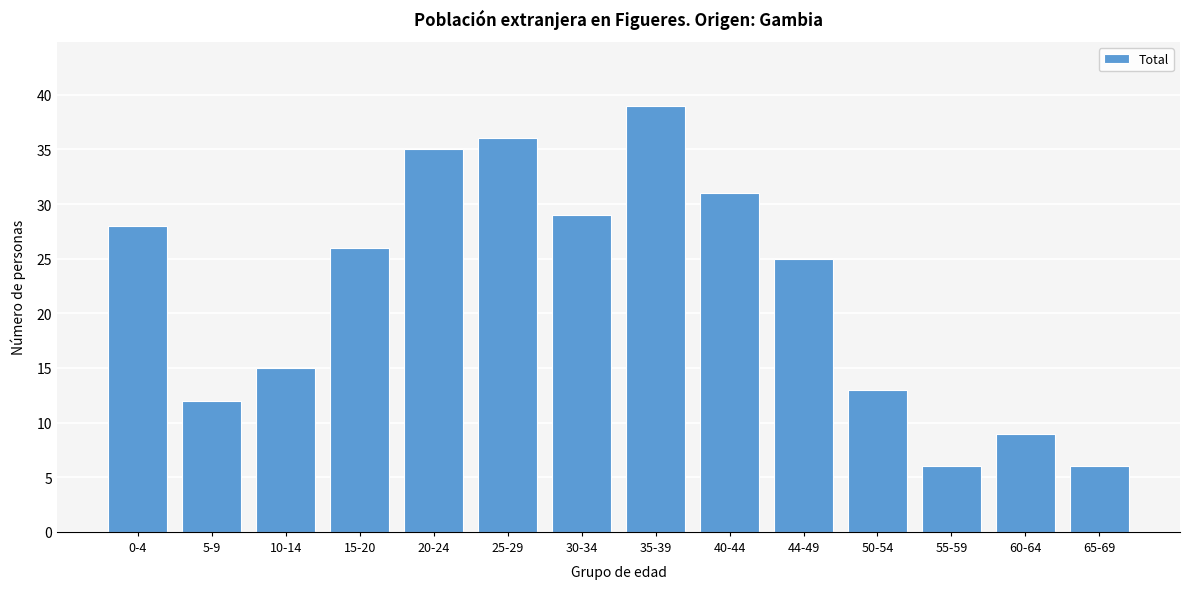

Reading left to right, extract all data points from this chart.

28	12	15	26	35	36	29	39	31	25	13	6	9	6